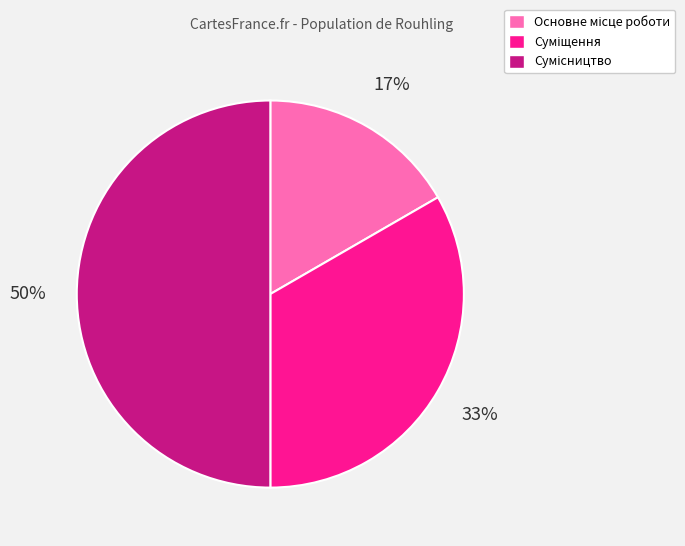

To the nearest percent, what is the difference between the largest and smallest slice percentages?

33%